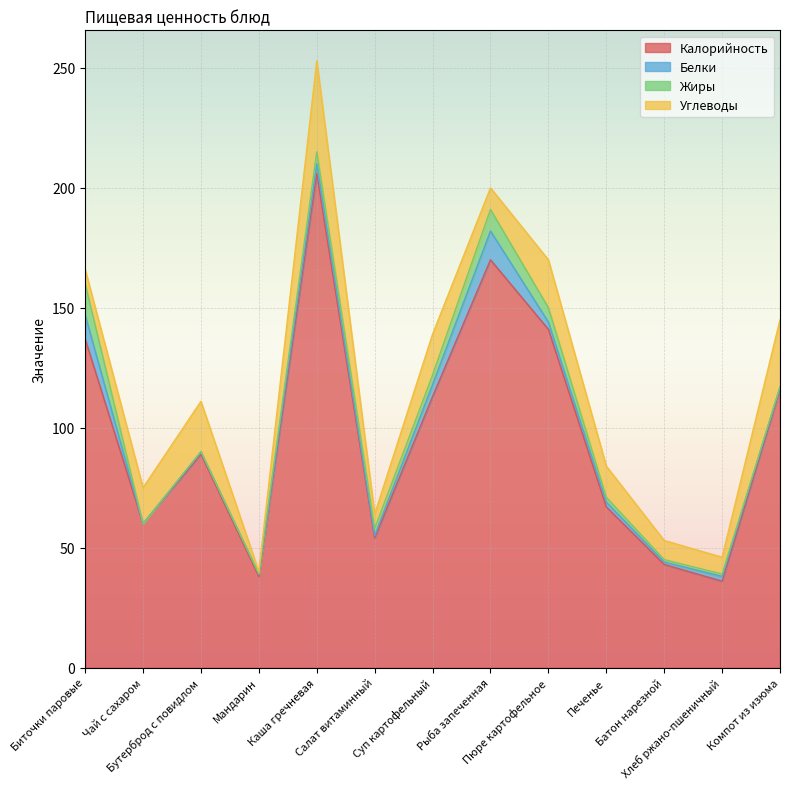

Which label corresponds to the largest value in the chart?

Каша гречневая